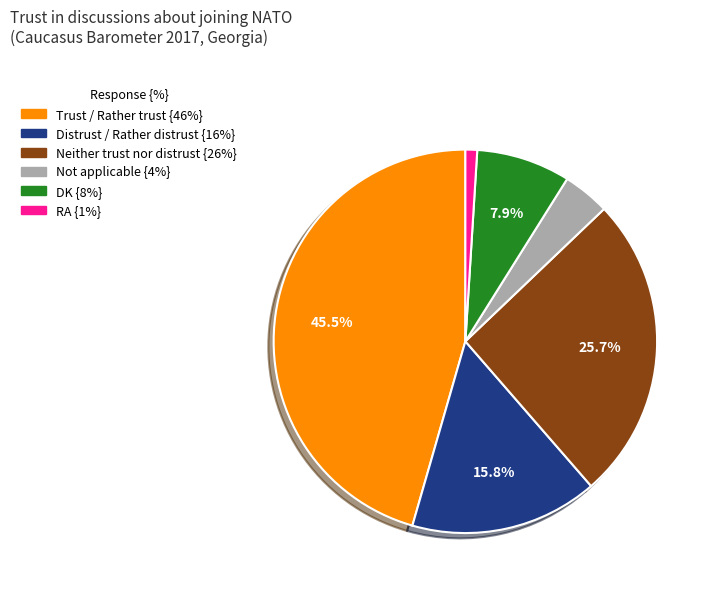

What percentage is NOT represented by DK?

92.1%